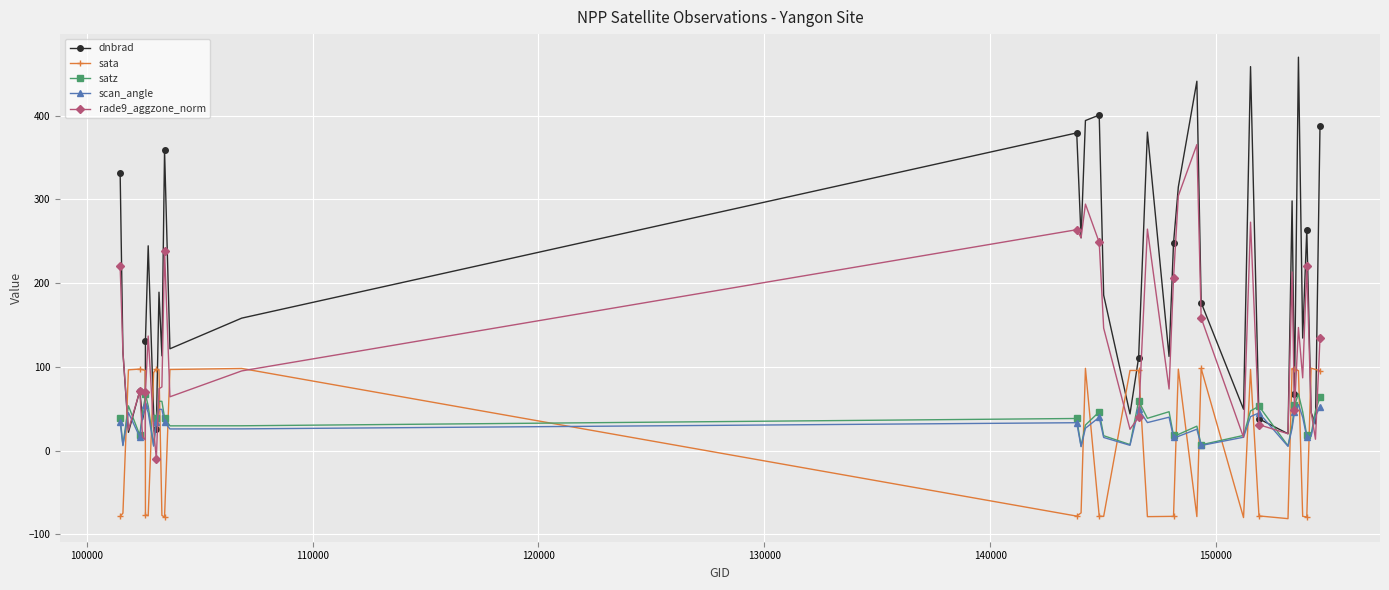

What are all the series names shown in the legend?

dnbrad, sata, satz, scan_angle, rade9_aggzone_norm